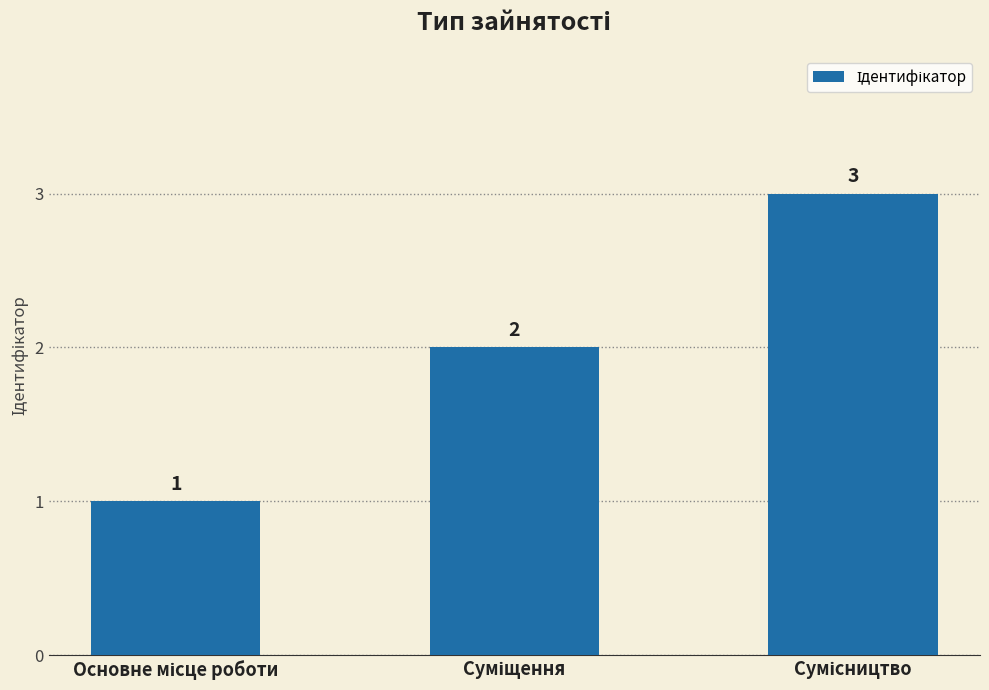

Count the values in the range 1 to 3.

3